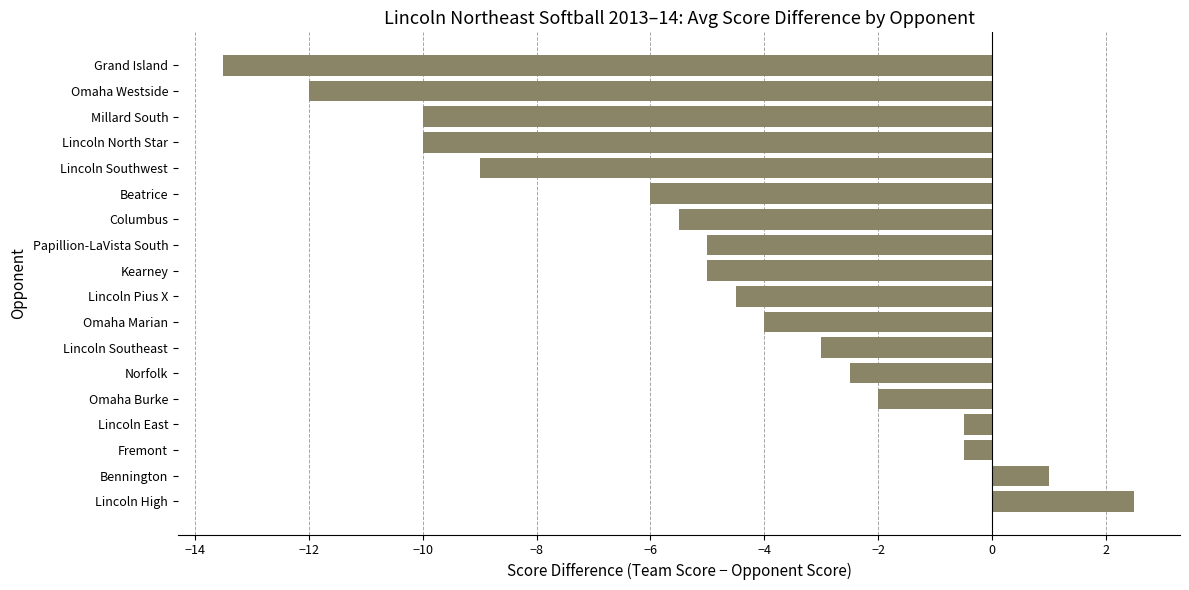

How many distinct data groups are displayed?

1